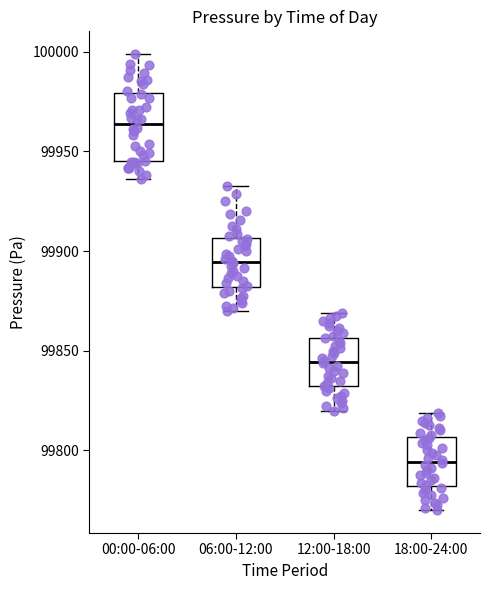

Reading left to right, transcribe this box plot: for each box, give where its median line is, the range the box spans, and where its two whiskers end, as read against the y-axis. The values are not printed on the chart, so give them approximately, as read against the axis.

00:00-06:00: median 99965, box 99945 to 99980, whiskers 99935 to 100000
06:00-12:00: median 99895, box 99880 to 99905, whiskers 99870 to 99935
12:00-18:00: median 99845, box 99830 to 99855, whiskers 99820 to 99870
18:00-24:00: median 99795, box 99780 to 99805, whiskers 99770 to 99820